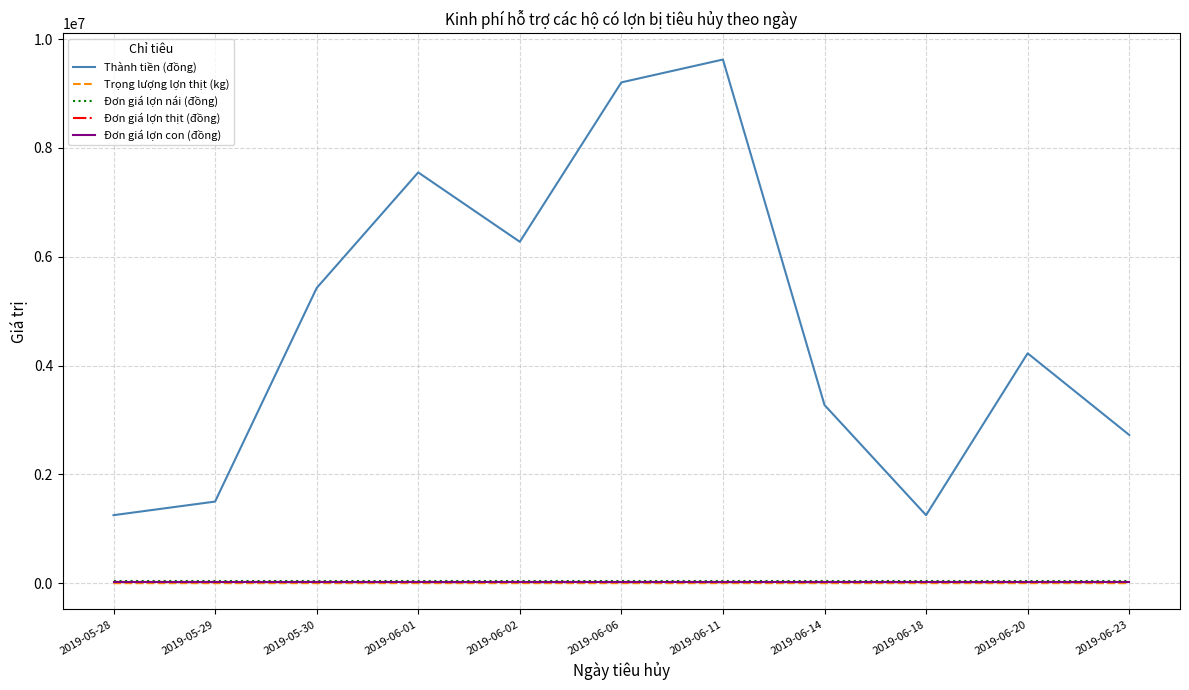

Which label corresponds to the smallest value in the chart?

2019-06-06